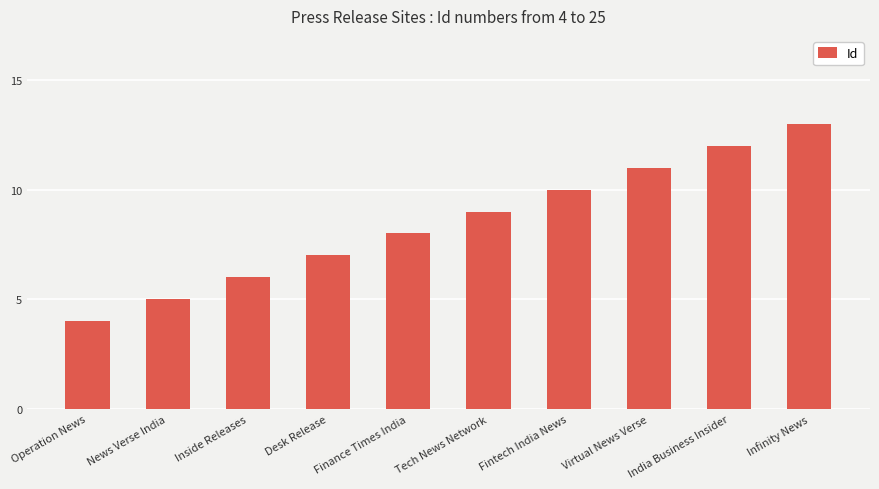

What is the approximate value at Desk Release?

7